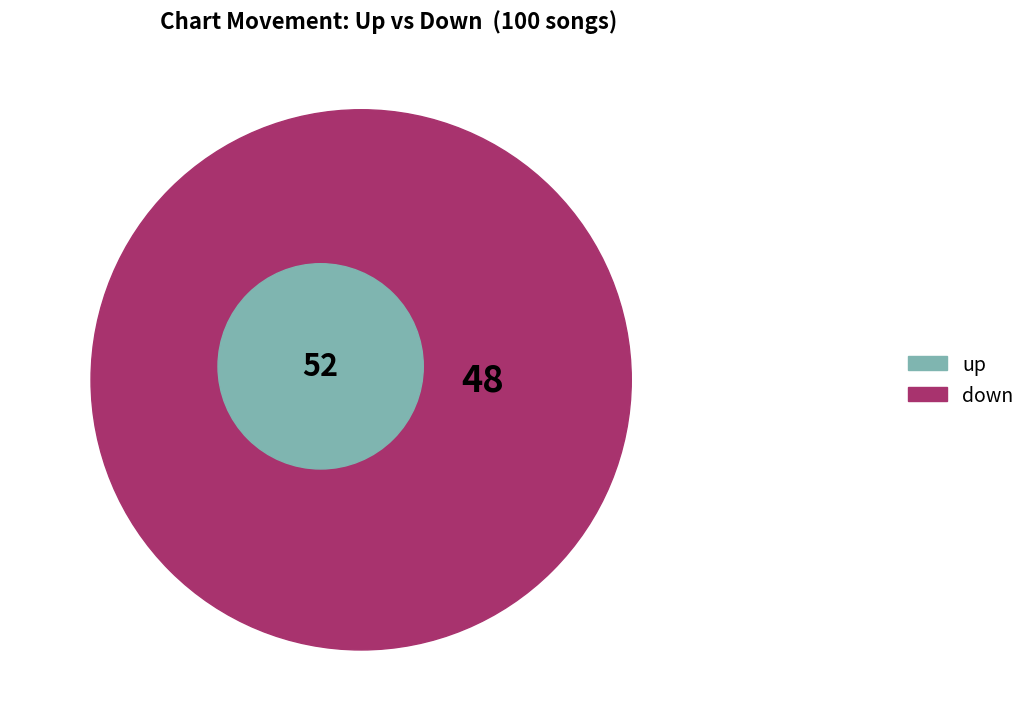

Do down and up together represent more than half of the pie?

Yes